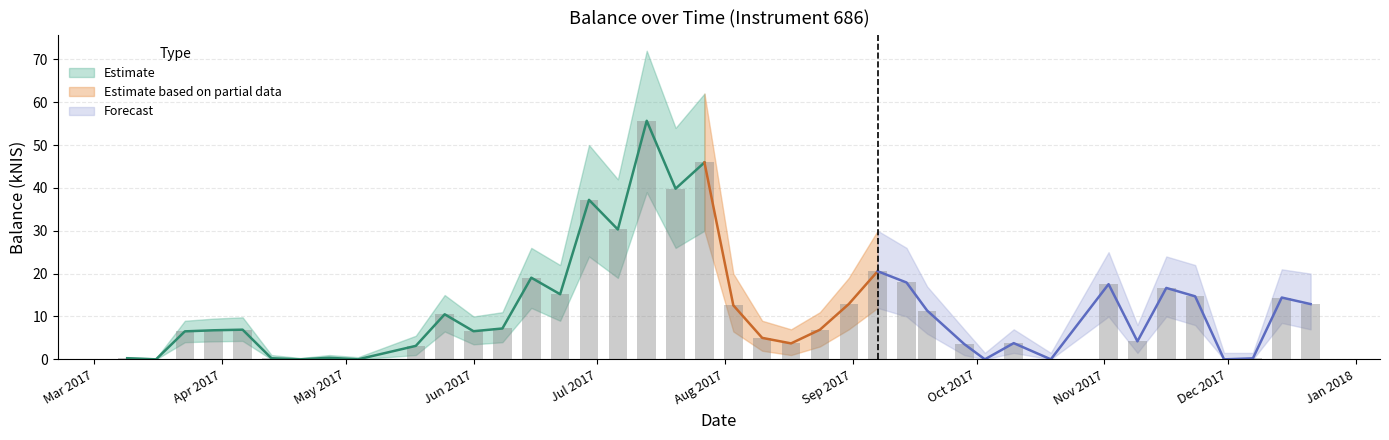

How many values in the balance_kNIS series are below 6?

16